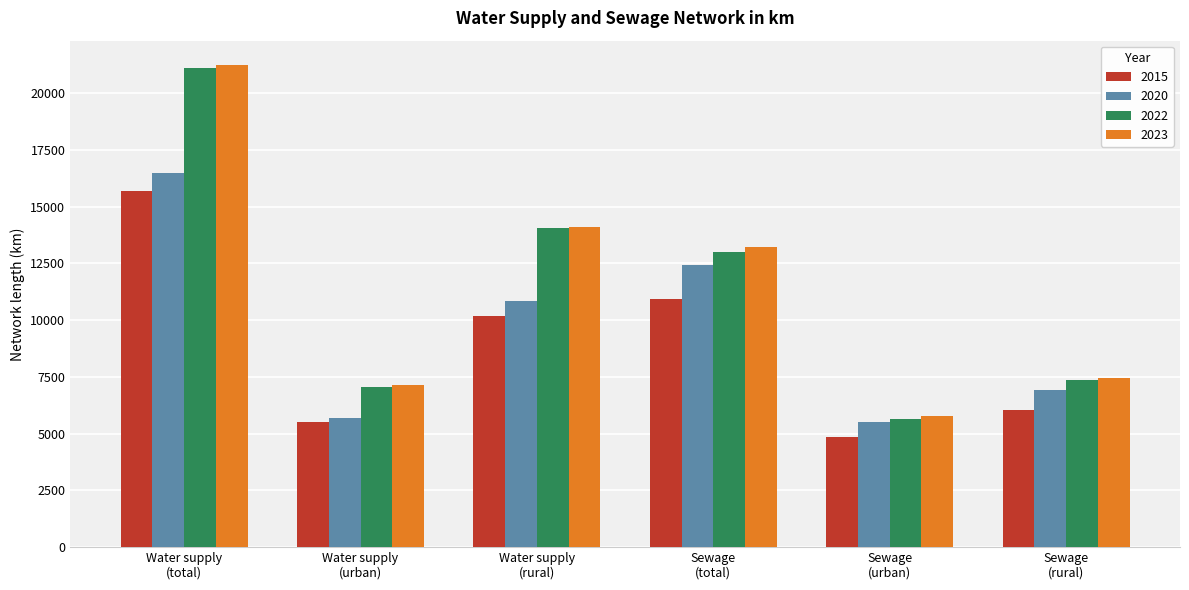

What is the value of the 2015 bar at the 6th from the left?

6054.4